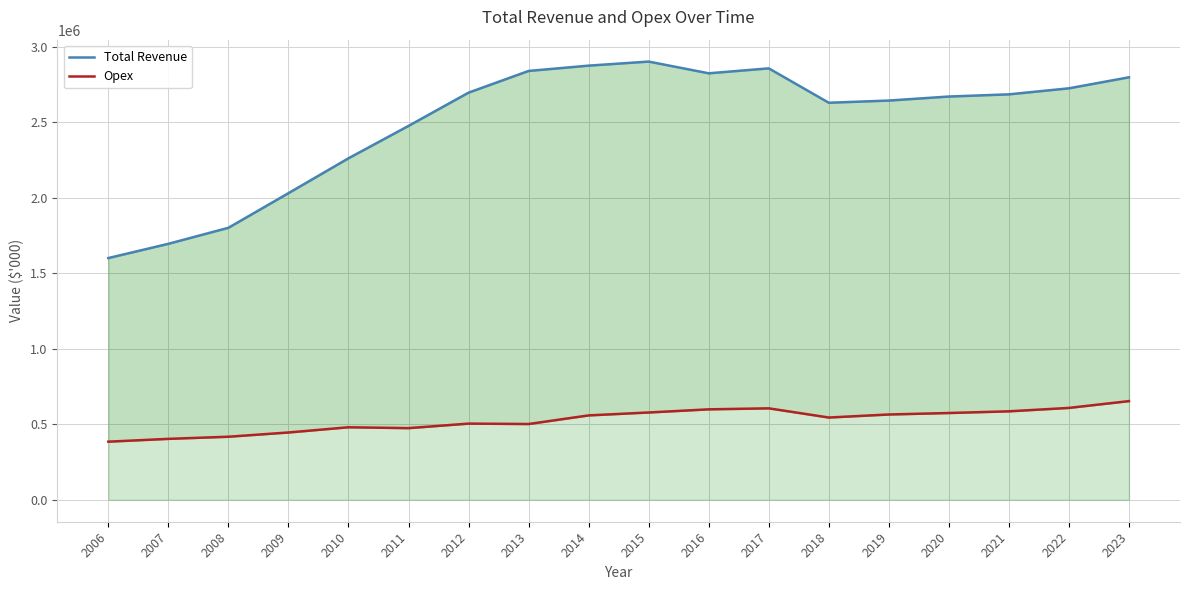

Does the chart display data point markers on the line(s)?

No